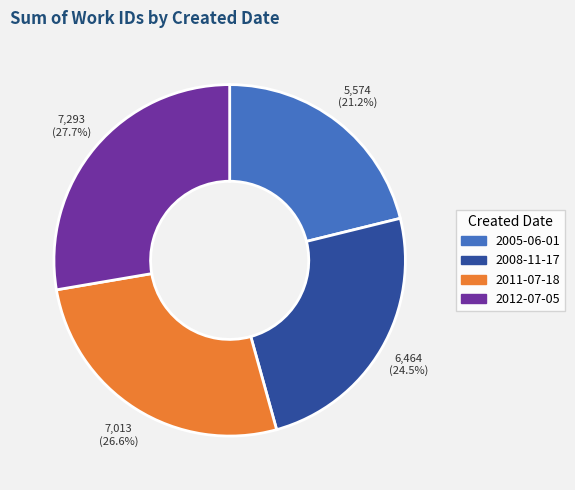

Between 2005-06-01 and 2012-07-05, which is larger?

2012-07-05